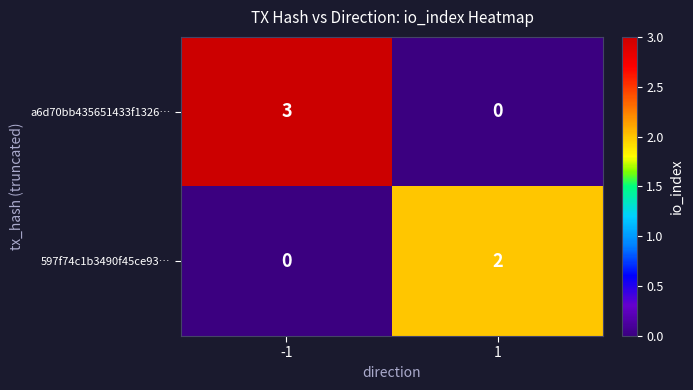

What is the sum of all a6d70bb435651433f1326… values?

3